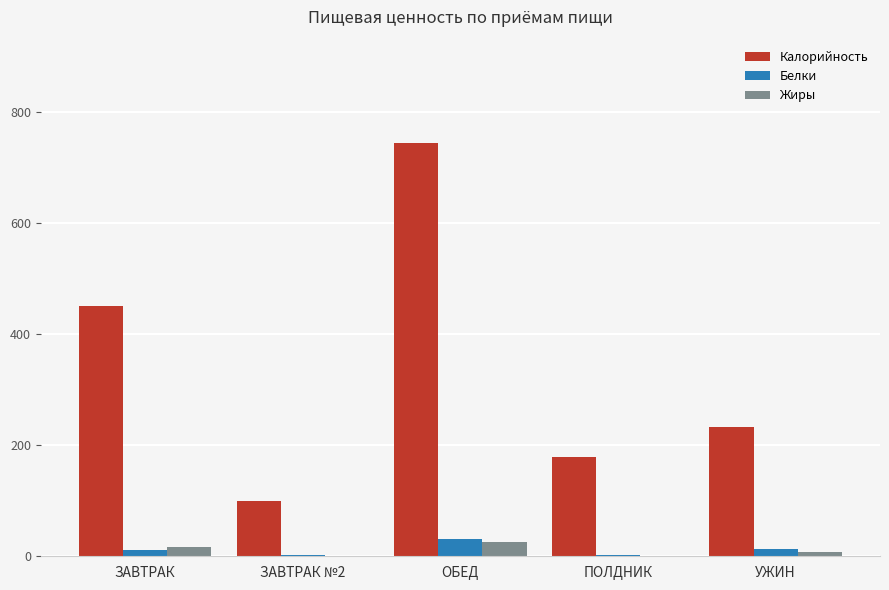

What is the sum of all Белки values?

59.4